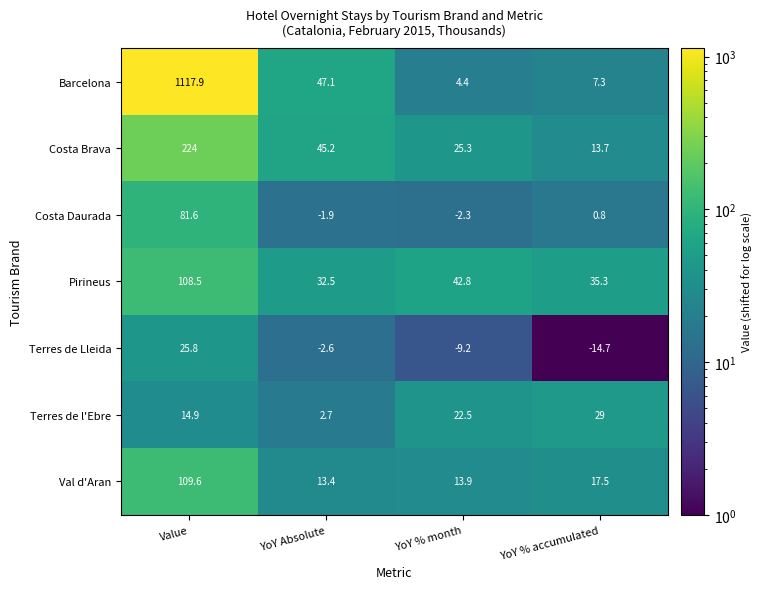

Where does the Costa Daurada series first go above 0?

Value